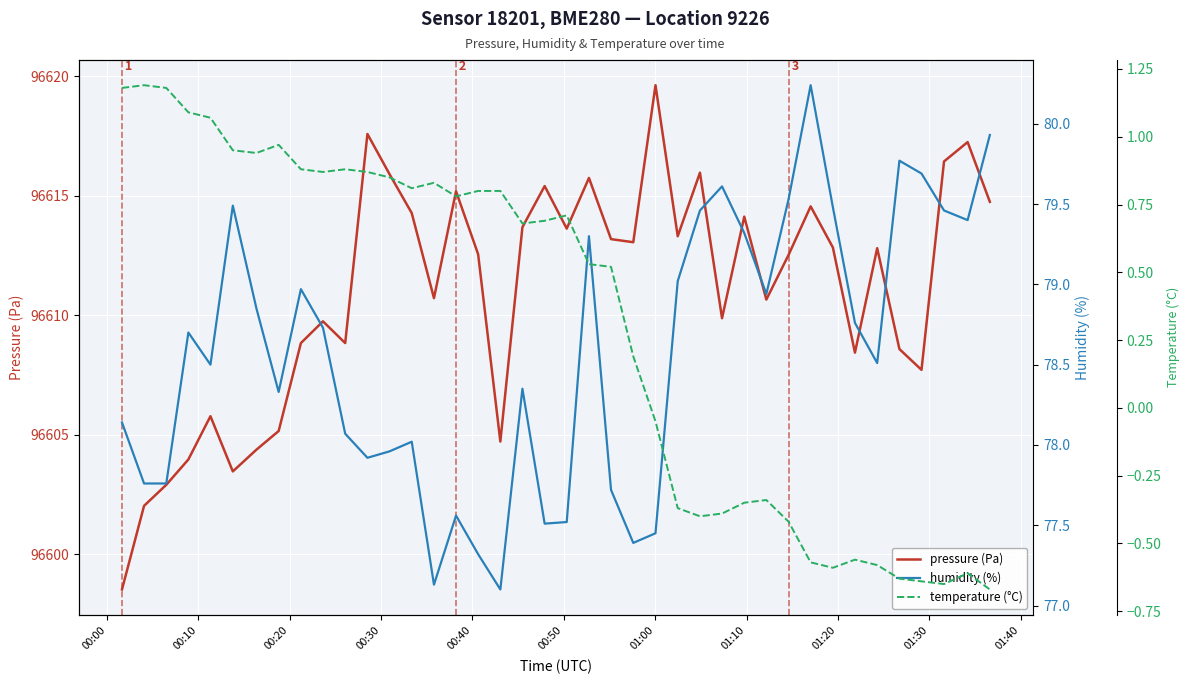

What is the maximum value for pressure (Pa)?

96619.6